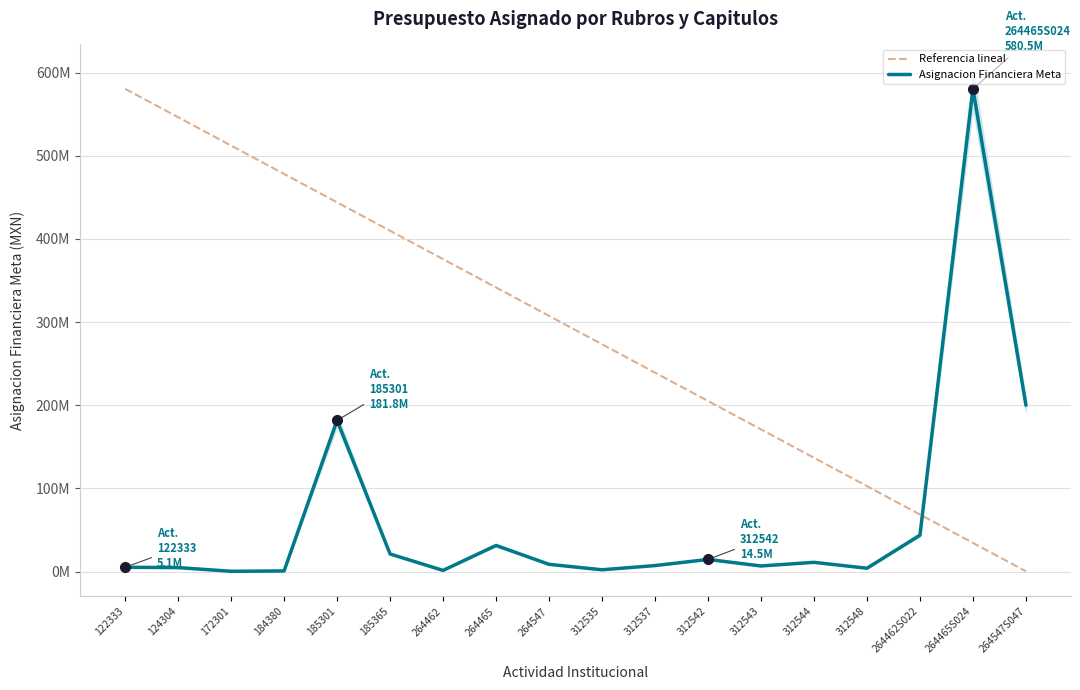

What is the sum of all Asignacion Financiera Meta values?

1124355150.0